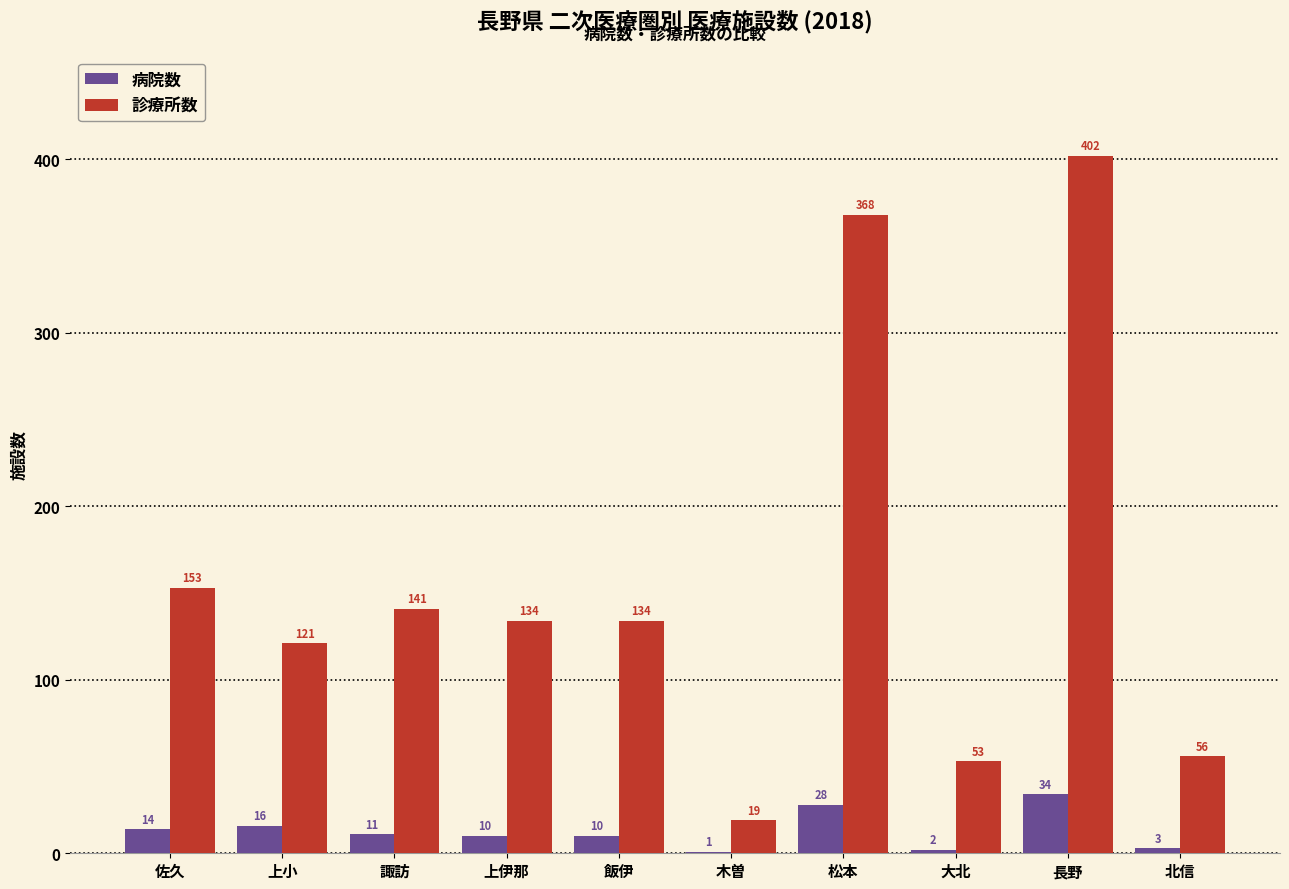

How many groups of bars are there?

10